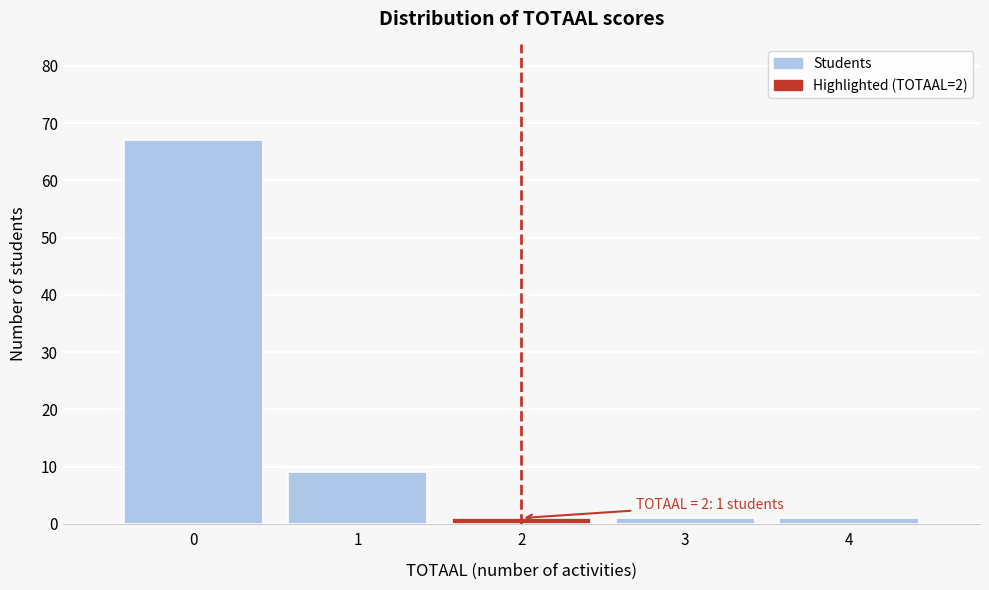

Which range on the x-axis has the tallest bar?

-0.5 to 0.5